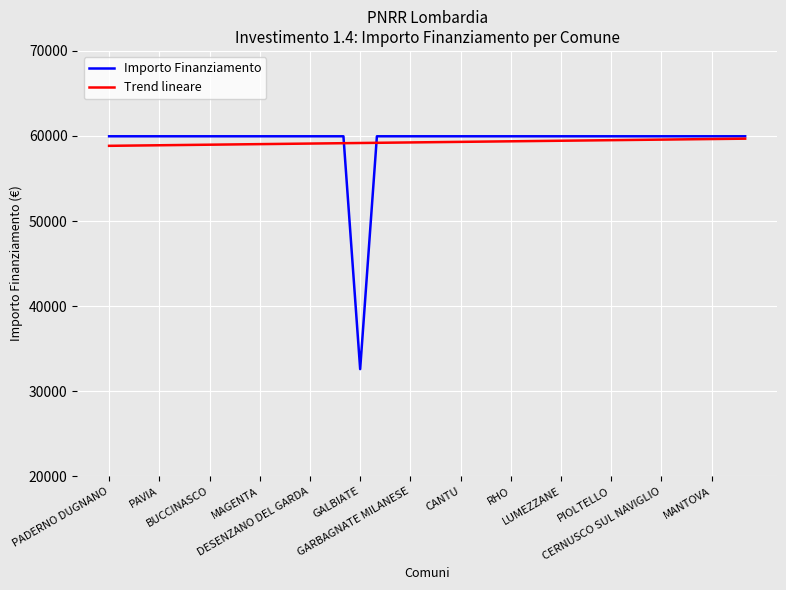

What is the minimum value for Importo Finanziamento?

32589.0